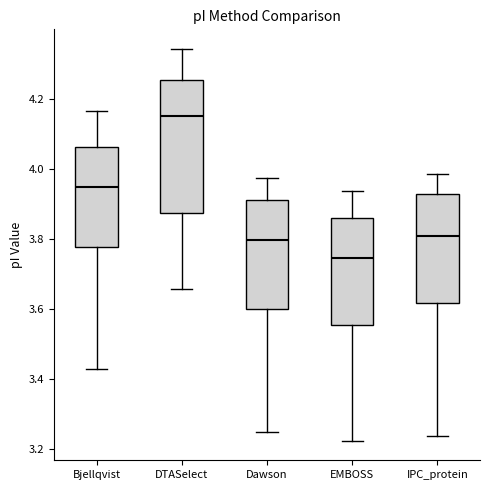

Which box's median line is the lowest?

EMBOSS